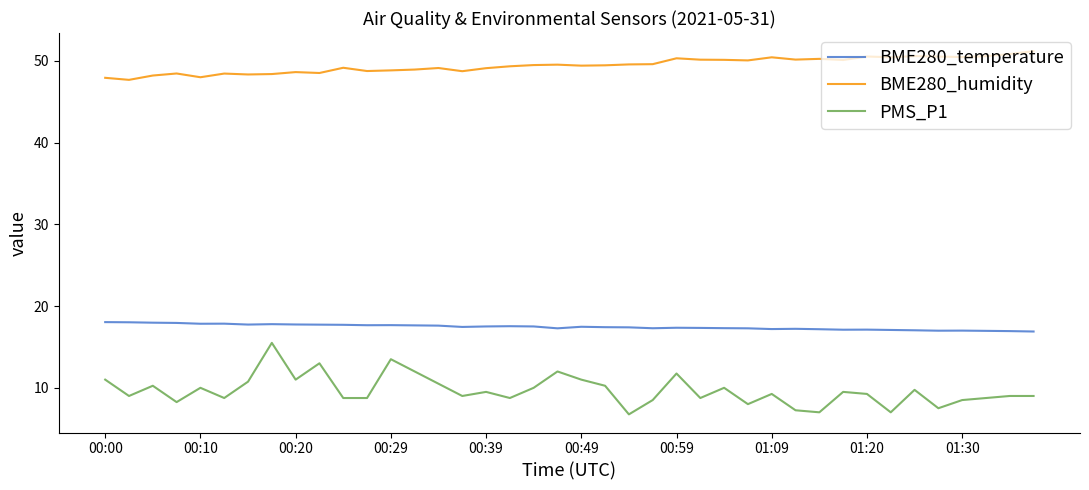

Rank the series by their average value, from highest to lowest.

BME280_humidity, BME280_temperature, PMS_P1